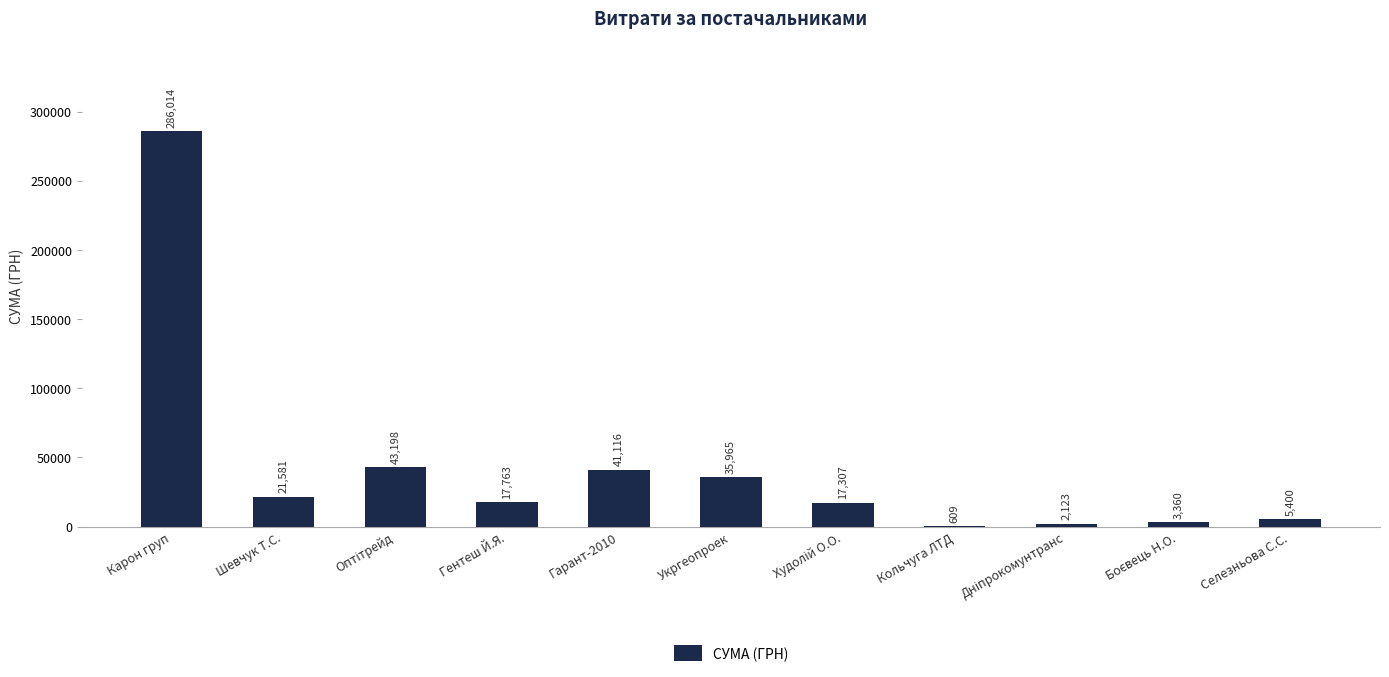

The value at Гарант-2010 is 41116.0. True or false?

True